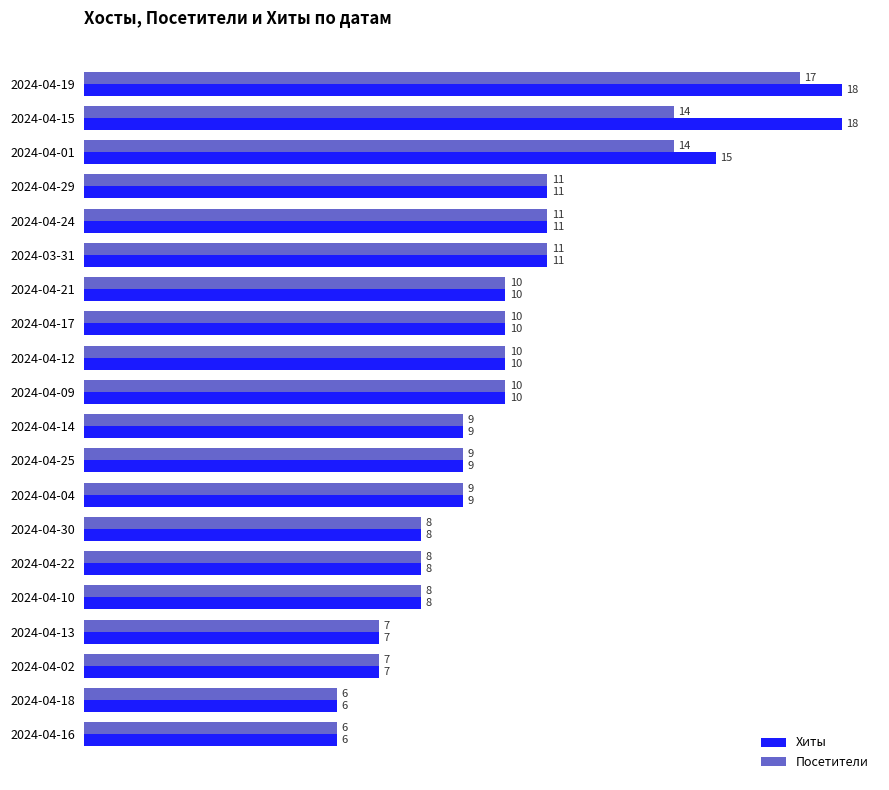

Which series changed the most between 2024-04-01 and 2024-04-30?

Хиты